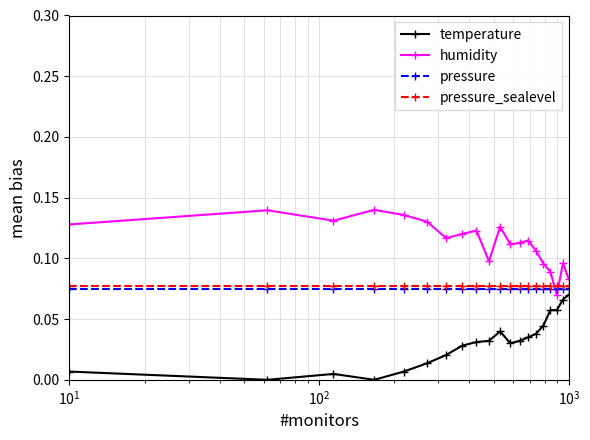

True or false: humidity and temperature cross at least once.

False